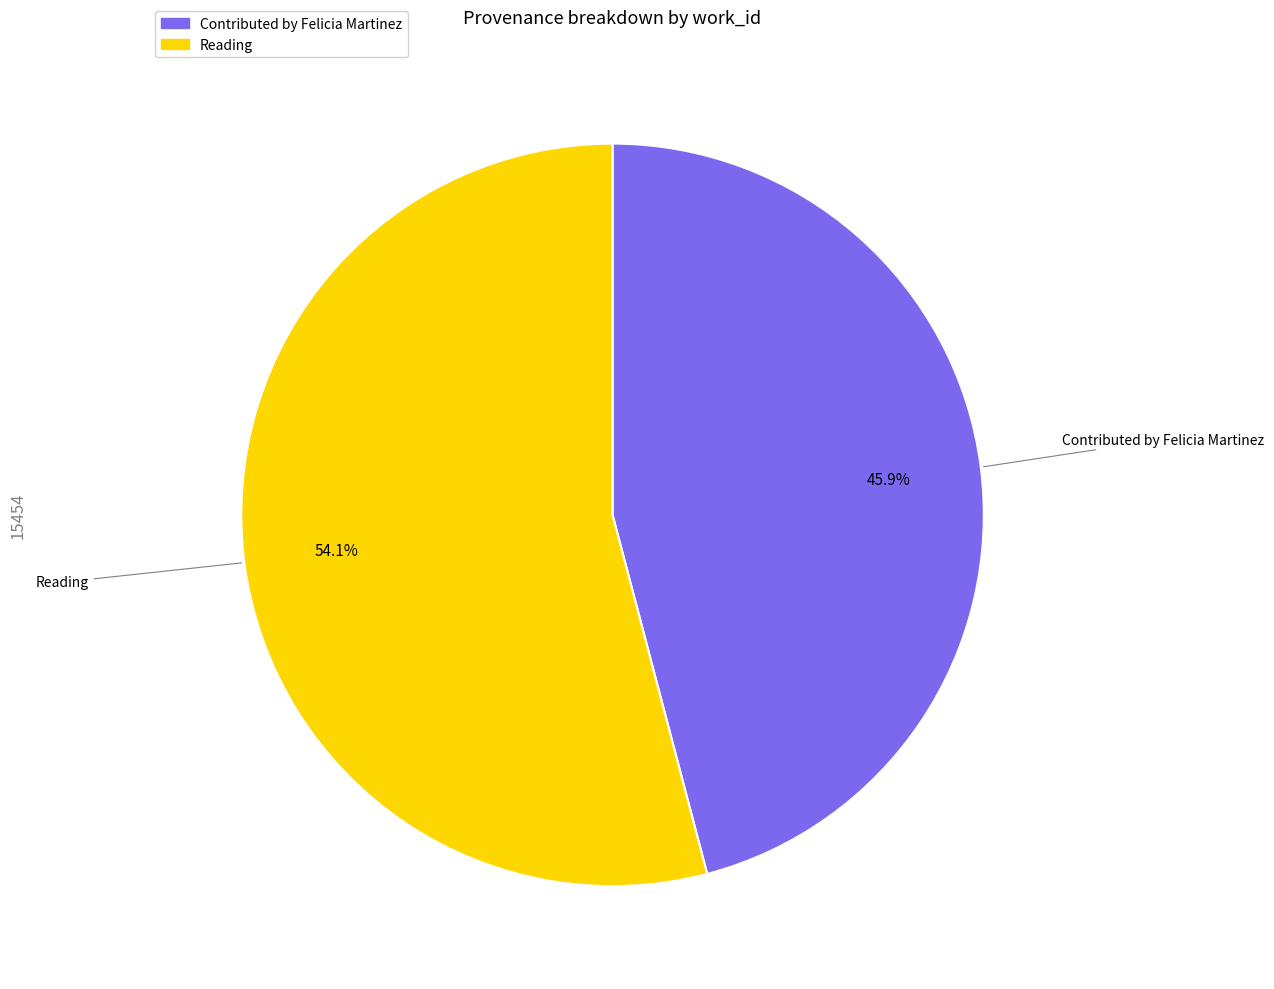

To the nearest percent, what is the average slice percentage?

50%